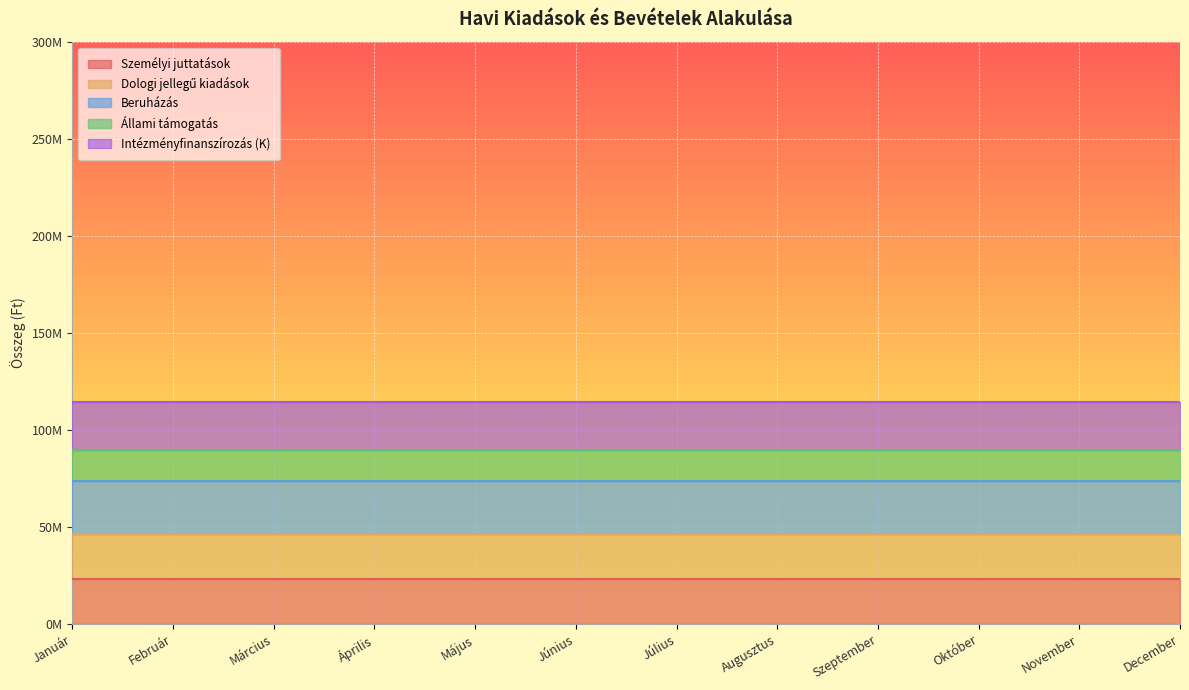

Which category has the lowest value in the Személyi juttatások series?

Január